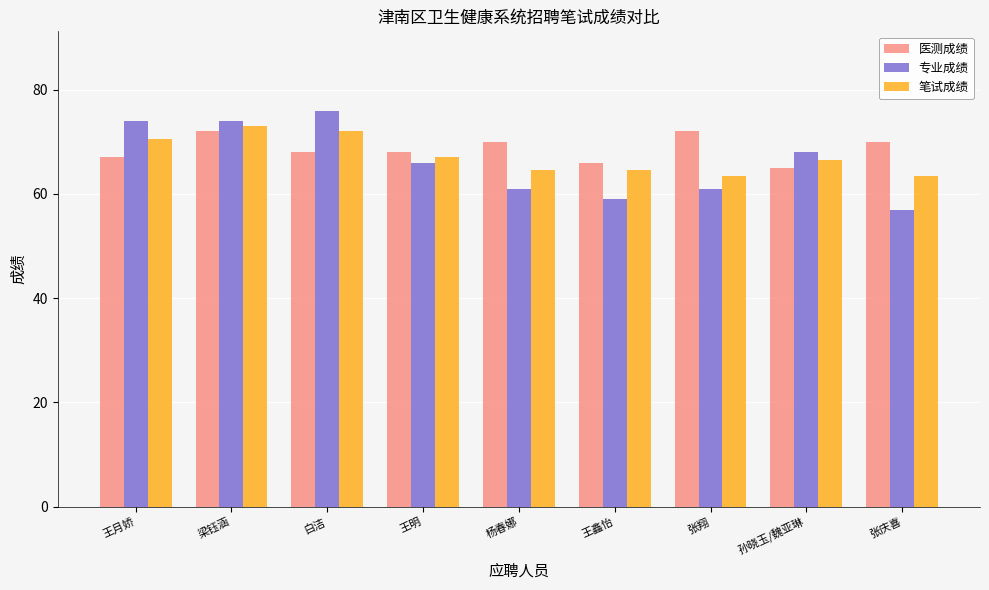

Reading right to left, what are all the values shown in this chart?

医测成绩: 70.0	65.0	72.0	66.0	70.0	68.0	68.0	72.0	67.0
专业成绩: 57.0	68.0	61.0	59.0	61.0	66.0	76.0	74.0	74.0
笔试成绩: 63.5	66.5	63.5	64.5	64.5	67.0	72.0	73.0	70.5